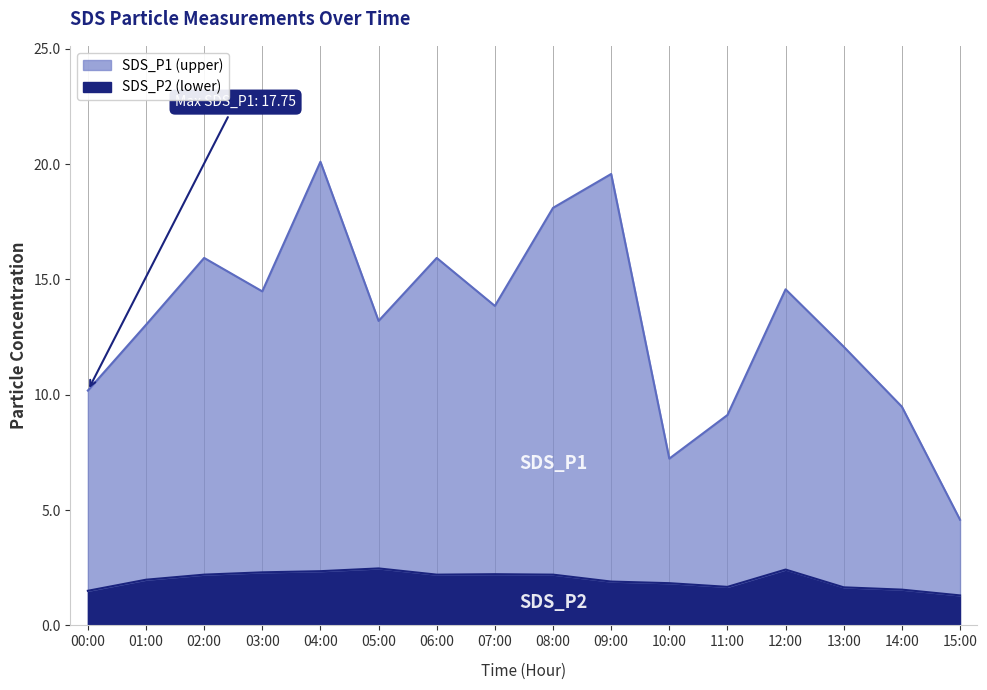

What are all the series names shown in the legend?

SDS_P2, SDS_P1